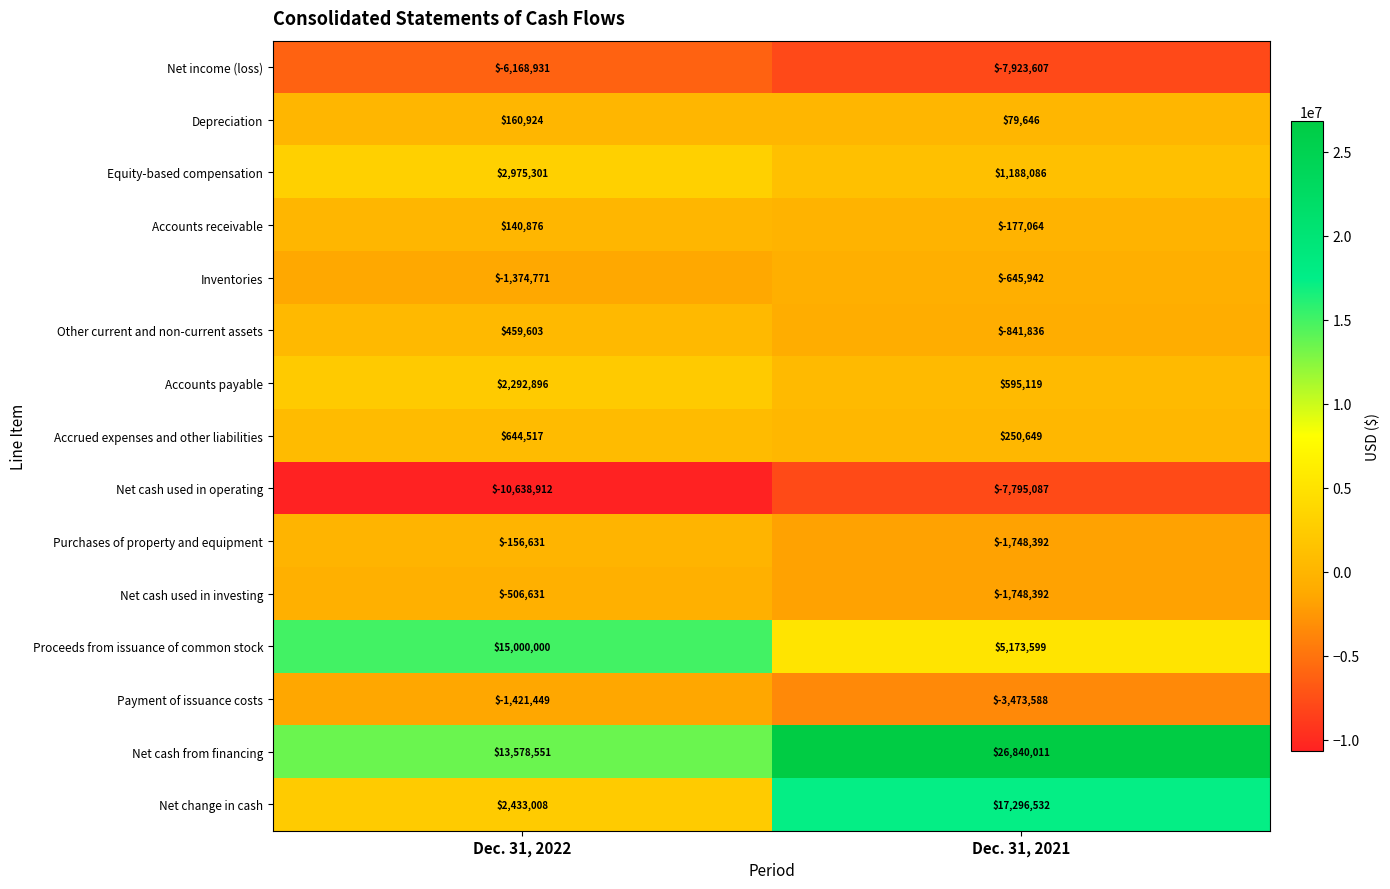

Reading left to right, list all the values displayed in this chart.

Net income (loss): Dec. 31, 2022=-6168931	Dec. 31, 2021=-7923607
Depreciation: Dec. 31, 2022=160924	Dec. 31, 2021=79646
Equity-based compensation: Dec. 31, 2022=2975301	Dec. 31, 2021=1188086
Accounts receivable: Dec. 31, 2022=140876	Dec. 31, 2021=-177064
Inventories: Dec. 31, 2022=-1374771	Dec. 31, 2021=-645942
Other current and non-current assets: Dec. 31, 2022=459603	Dec. 31, 2021=-841836
Accounts payable: Dec. 31, 2022=2292896	Dec. 31, 2021=595119
Accrued expenses and other liabilities: Dec. 31, 2022=644517	Dec. 31, 2021=250649
Net cash used in operating: Dec. 31, 2022=-10638912	Dec. 31, 2021=-7795087
Purchases of property and equipment: Dec. 31, 2022=-156631	Dec. 31, 2021=-1748392
Net cash used in investing: Dec. 31, 2022=-506631	Dec. 31, 2021=-1748392
Proceeds from issuance of common stock: Dec. 31, 2022=15000000	Dec. 31, 2021=5173599
Payment of issuance costs: Dec. 31, 2022=-1421449	Dec. 31, 2021=-3473588
Net cash from financing: Dec. 31, 2022=13578551	Dec. 31, 2021=26840011
Net change in cash: Dec. 31, 2022=2433008	Dec. 31, 2021=17296532